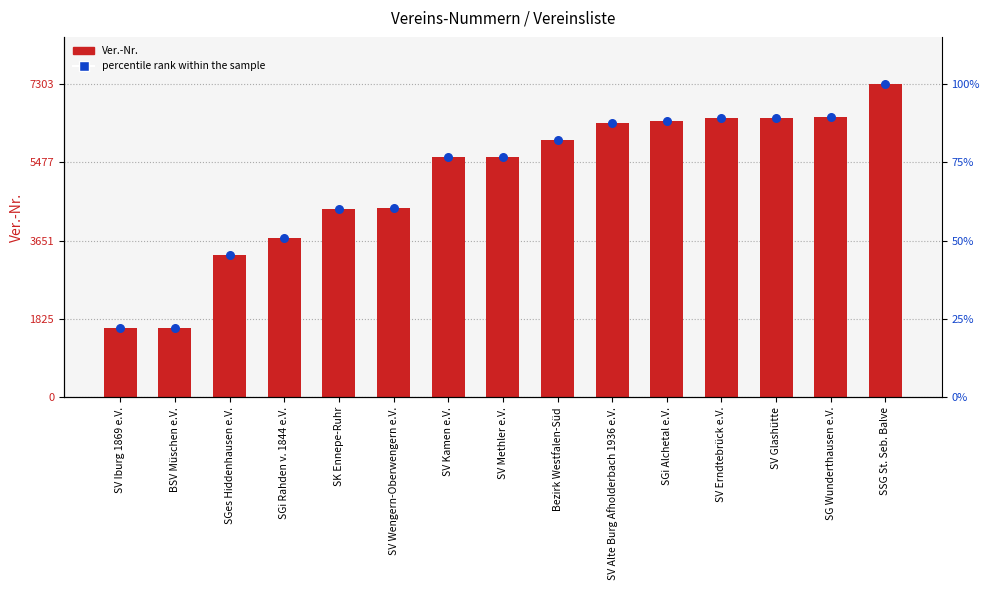

Is the value of percentile rank within the sample at SGi Rahden v. 1844 e.V. greater than the value of Ver.-Nr. at SV Wengern-Oberwengern e.V.?

No